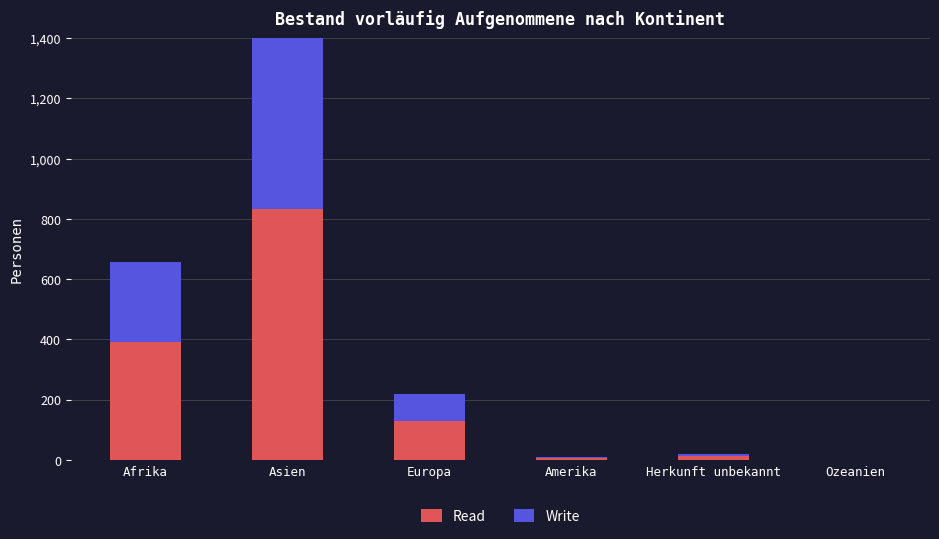

What is the difference between the Read values at Amerika and Afrika?

386